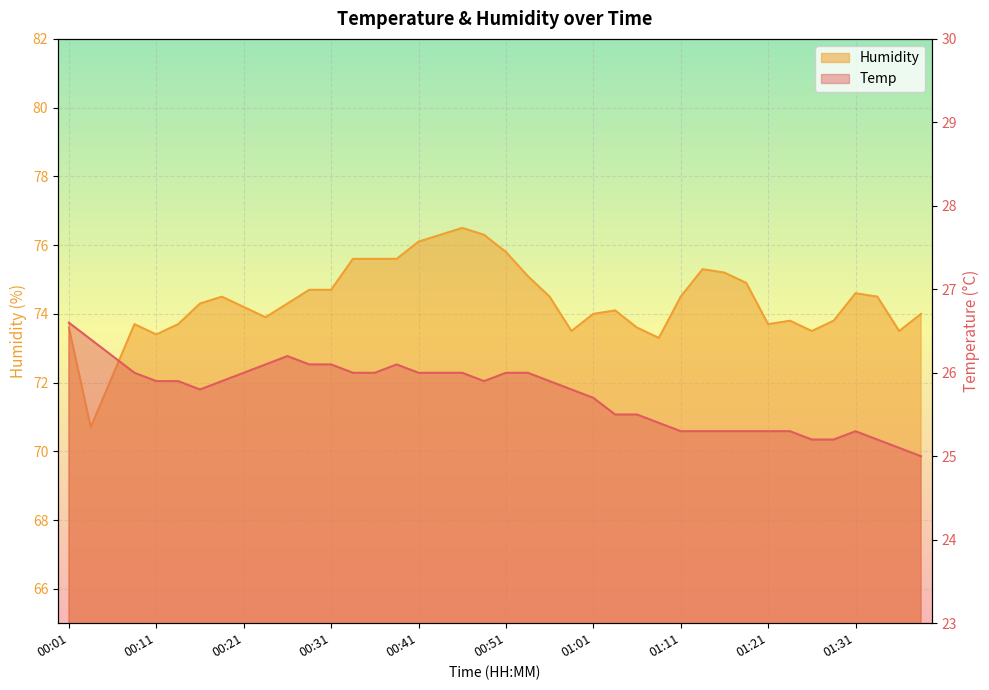

At which category does Temp reach its first local valley?

00:16